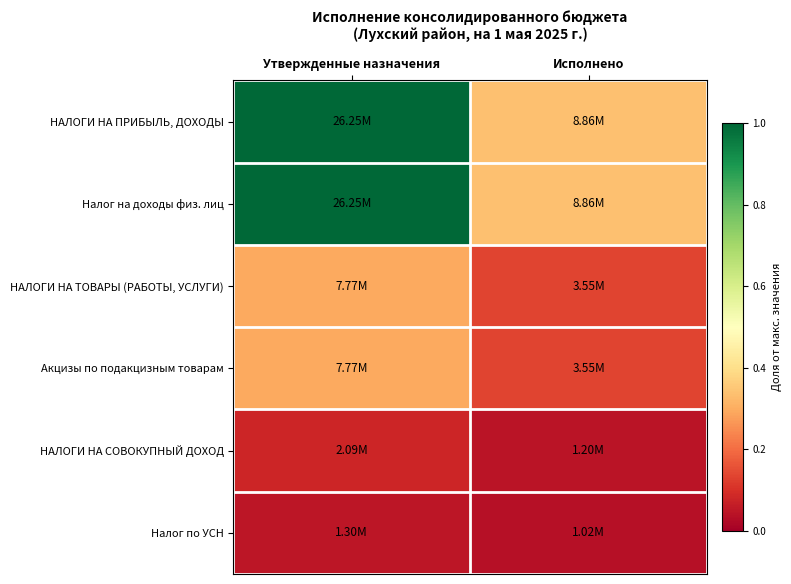

Reading left to right, what are all the values shown in this chart?

НАЛОГИ НА ПРИБЫЛЬ, ДОХОДЫ: Утвержденные назначения=1.0	Исполнено=0.3
Налог на доходы физ. лиц: Утвержденные назначения=1.0	Исполнено=0.3
НАЛОГИ НА ТОВАРЫ (РАБОТЫ, УСЛУГИ): Утвержденные назначения=0.3	Исполнено=0.1
Акцизы по подакцизным товарам: Утвержденные назначения=0.3	Исполнено=0.1
НАЛОГИ НА СОВОКУПНЫЙ ДОХОД: Утвержденные назначения=0.1	Исполнено=0.0
Налог по УСН: Утвержденные назначения=0.0	Исполнено=0.0